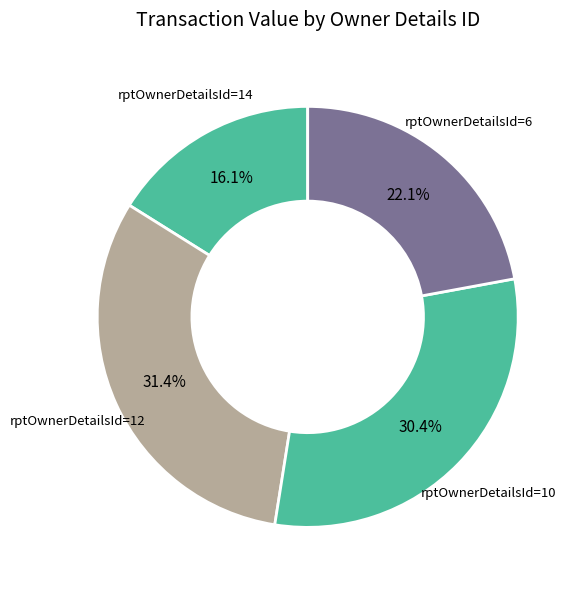

How many slices are in this pie chart?

4